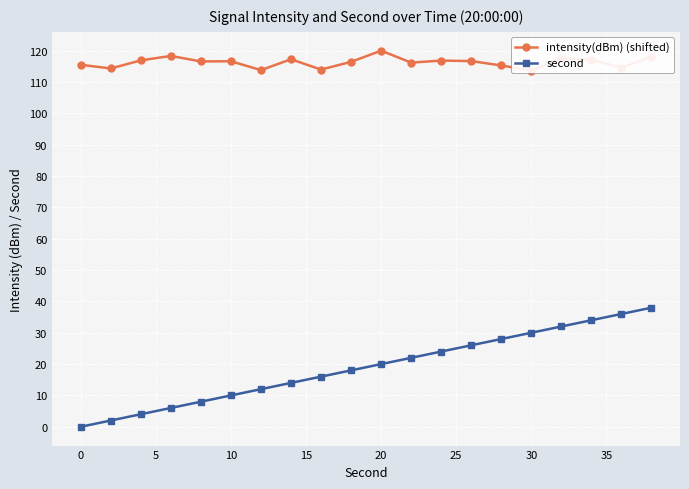

The second series shows 10 at 10. True or false?

True